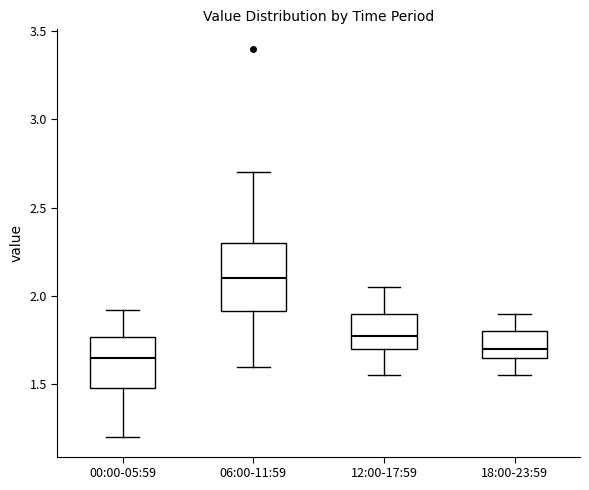

Reading left to right, read every box against the y-axis: the position of its median line, the range the box covers, and the ends of its whiskers. The values are not printed on the chart, so give them approximately, as read against the axis.

00:00-05:59: median 1.65, box 1.50 to 1.75, whiskers 1.20 to 1.90
06:00-11:59: median 2.10, box 1.90 to 2.30, whiskers 1.60 to 2.70
12:00-17:59: median 1.80, box 1.70 to 1.90, whiskers 1.55 to 2.05
18:00-23:59: median 1.70, box 1.65 to 1.80, whiskers 1.55 to 1.90